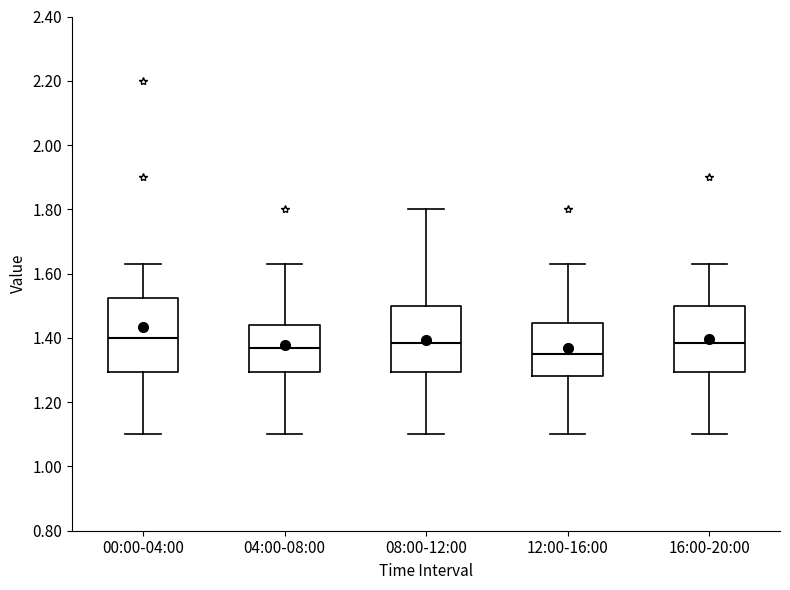

Which box is the tallest, from its lower edge to its upper edge?

00:00-04:00